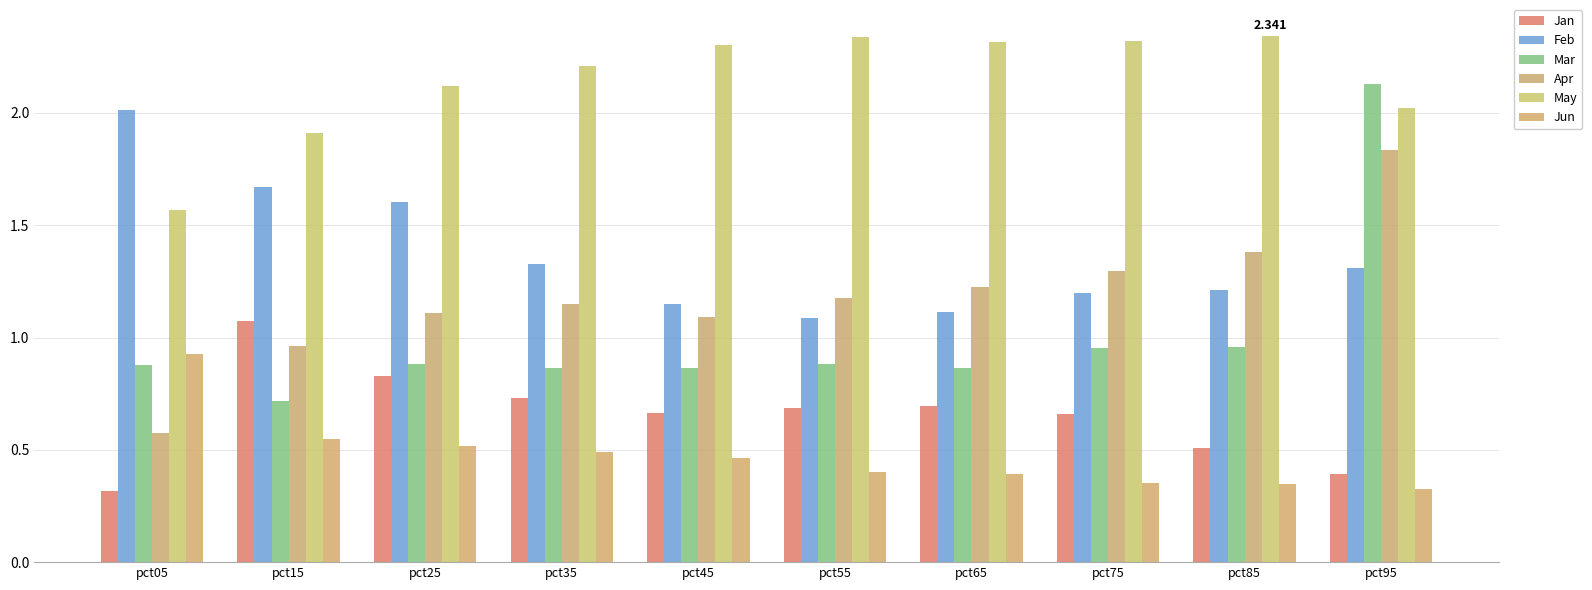

Which series changed the most between pct25 and pct65?

Feb